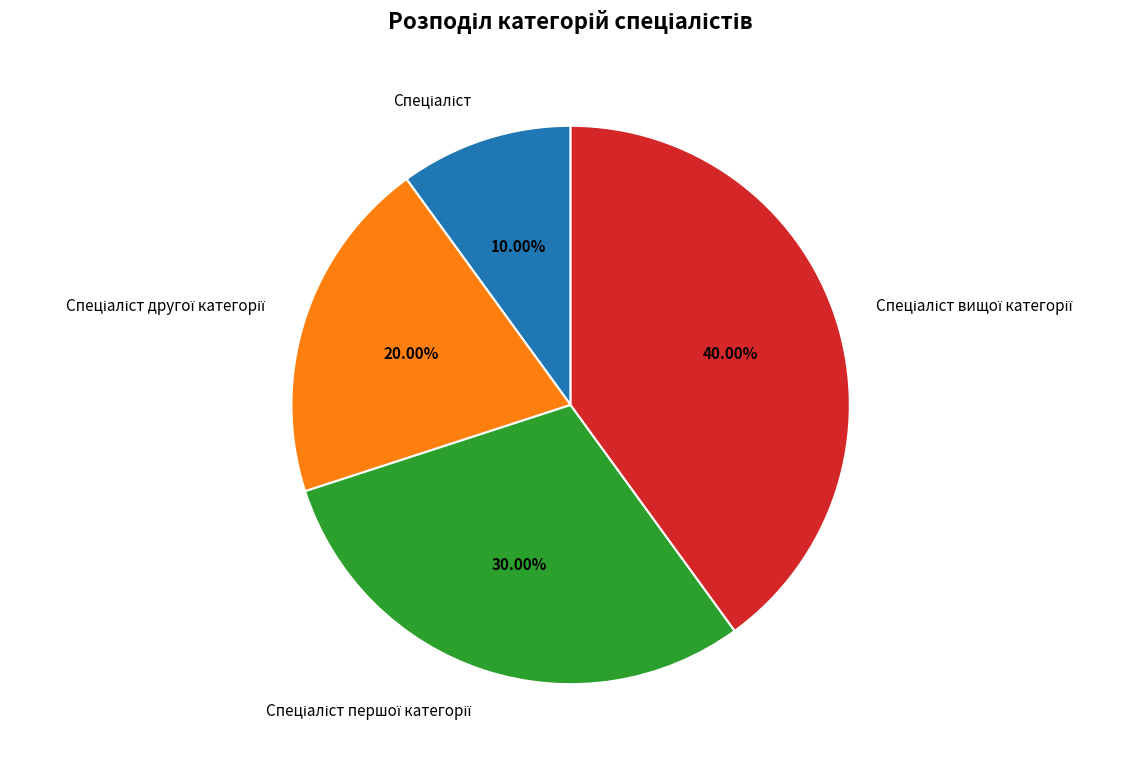

Is there any slice that represents more than half of the pie?

No